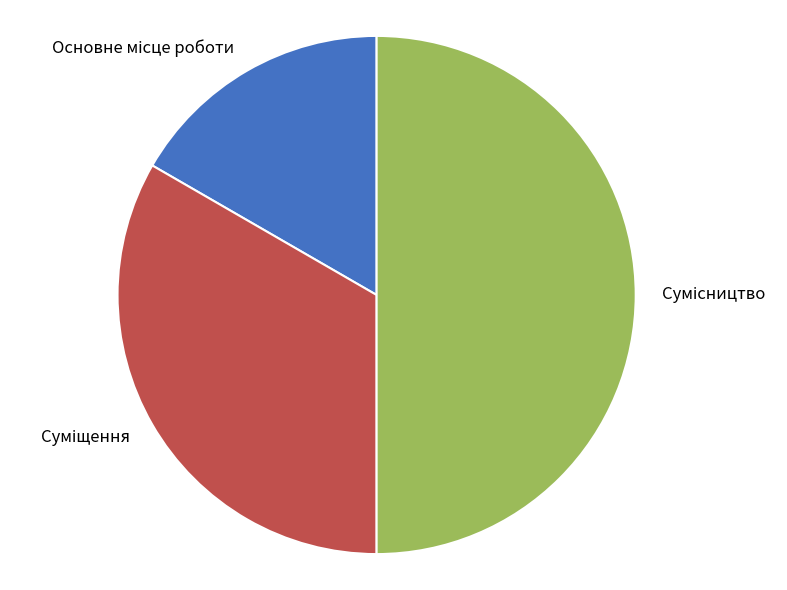

Count the number of slices in the pie.

3